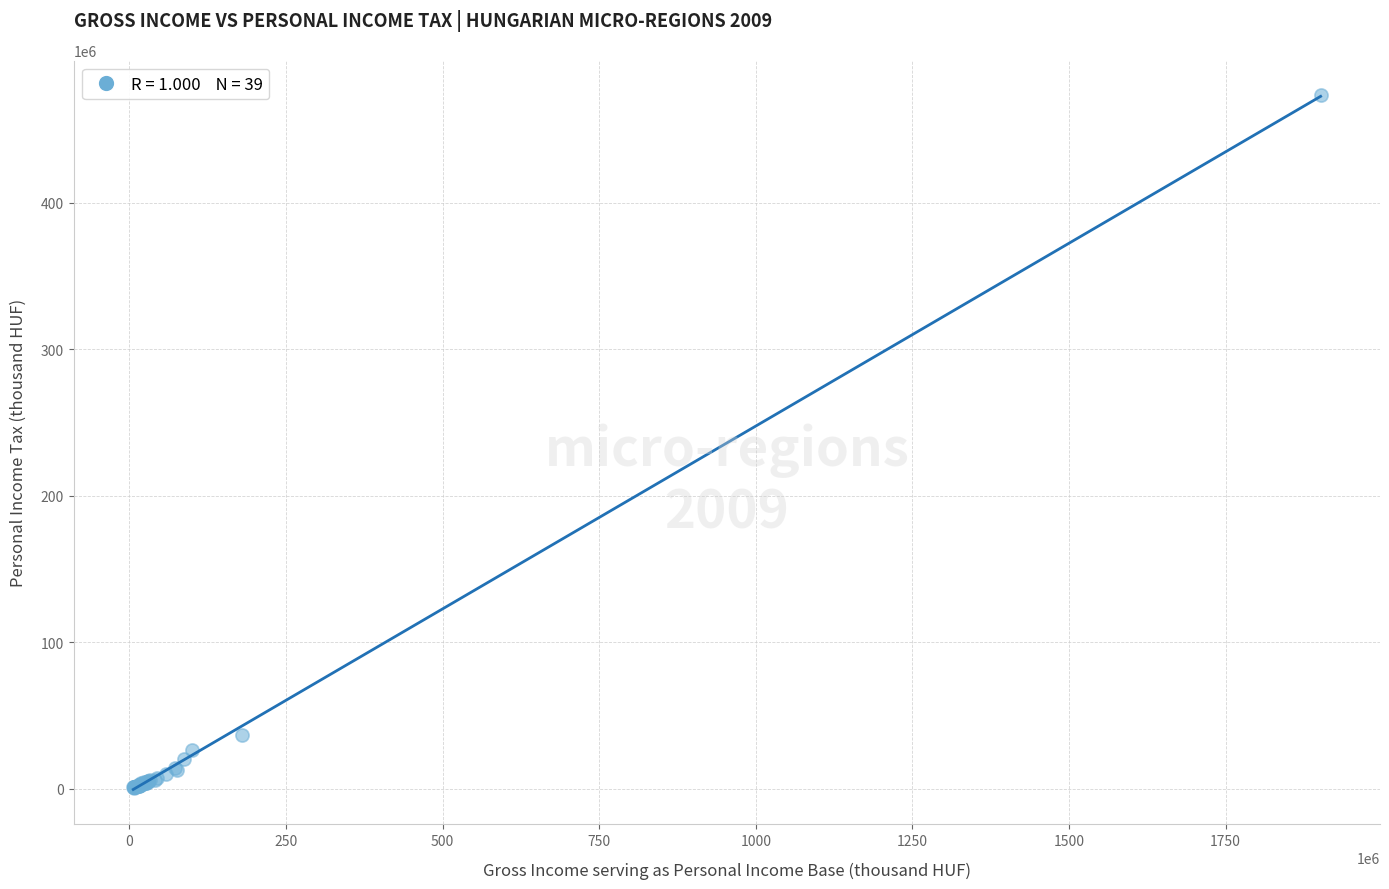

What Y value in the scatter plot is closest to 237019343?

36629499